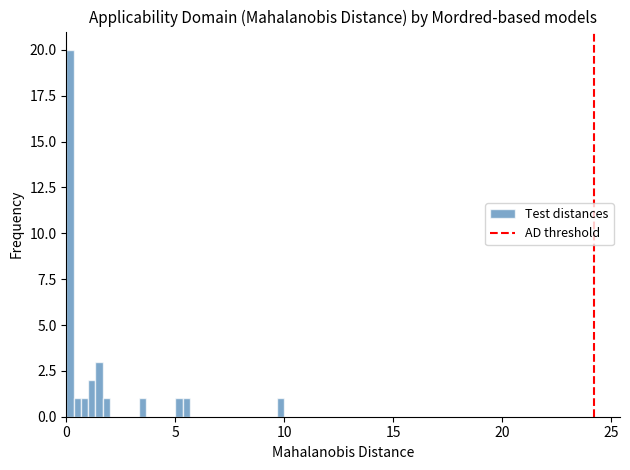

Read against the x-axis, roughly where is the centre of the tallest bar?

0.0